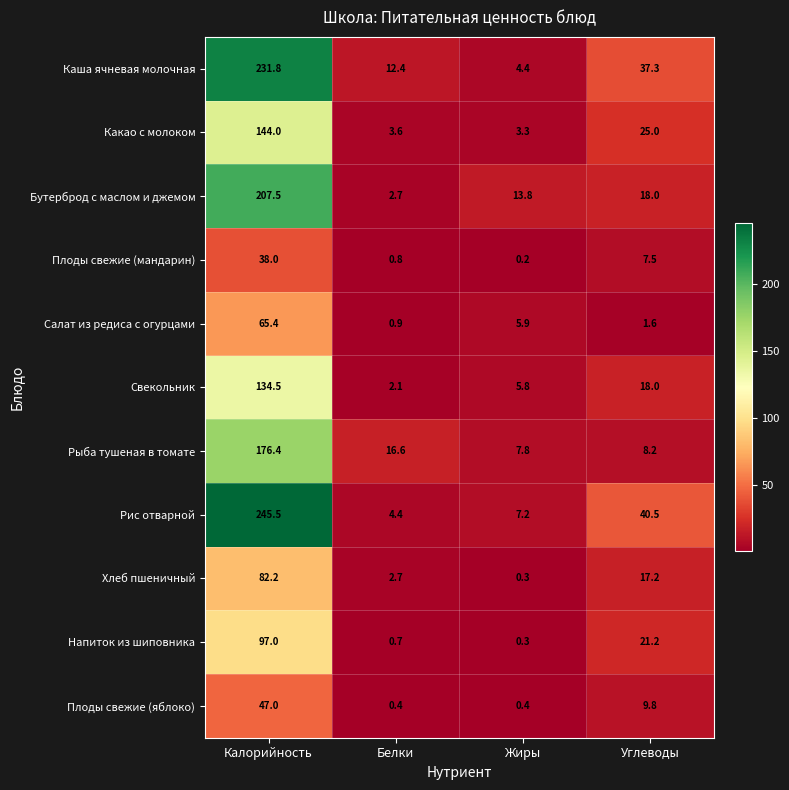

Is it true that Какао с молоком equals 1.8 at Белки?

False